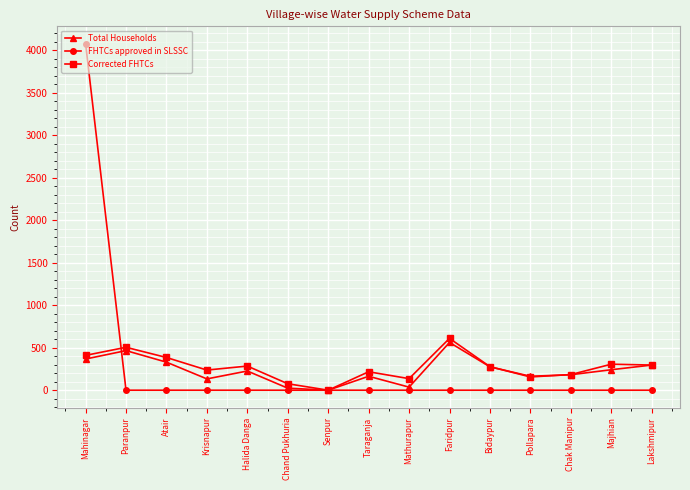

True or false: Total Households has a value of 534 at Mahinagar.

False